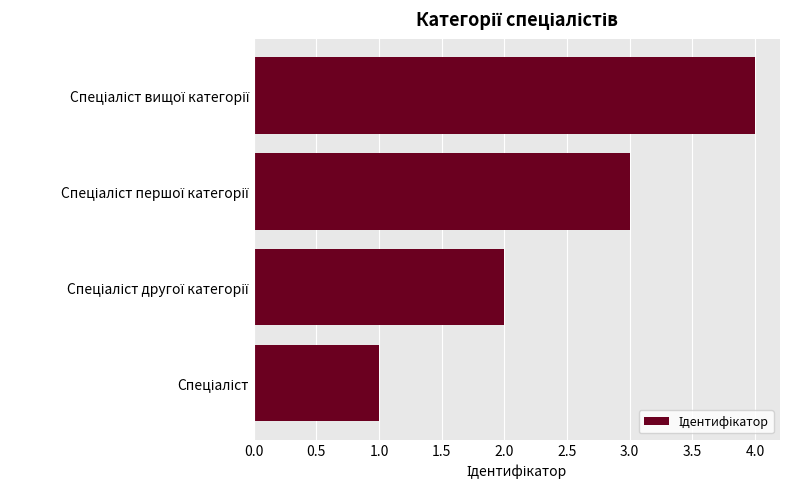

What is the sum of all values?

10